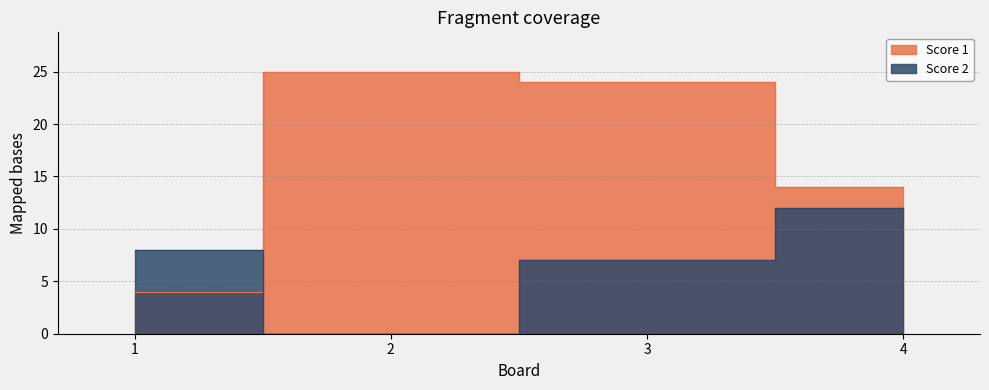

Which series ends up on top after the final intersection of Score 1 and Score 2?

Score 1